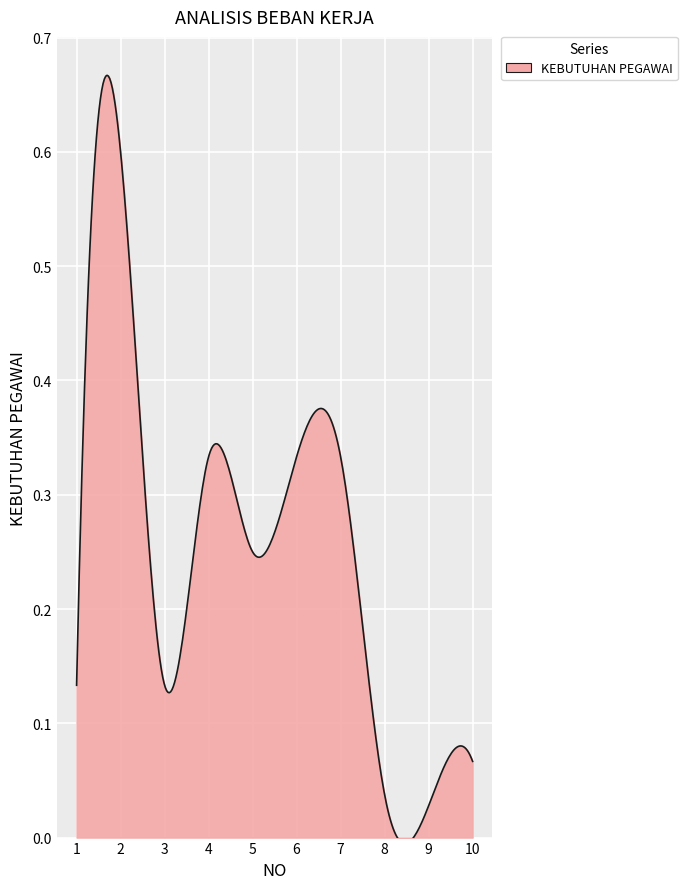

How many distinct data groups are displayed?

1